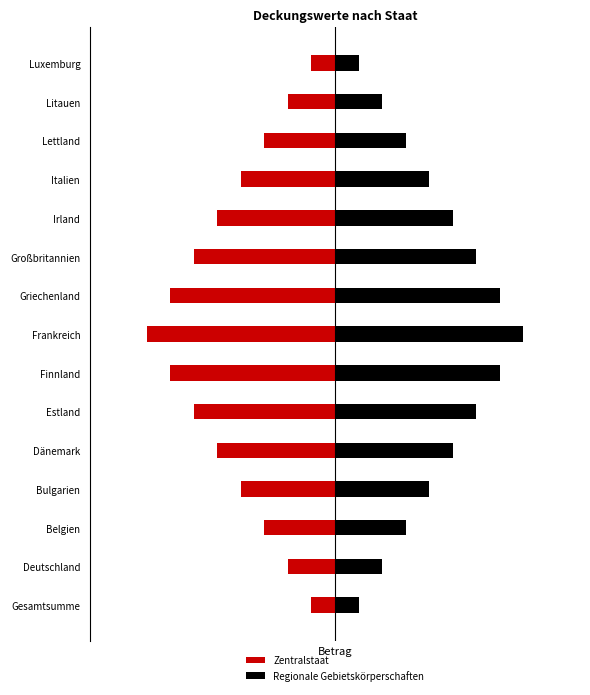

Does the chart contain any negative values?

Yes